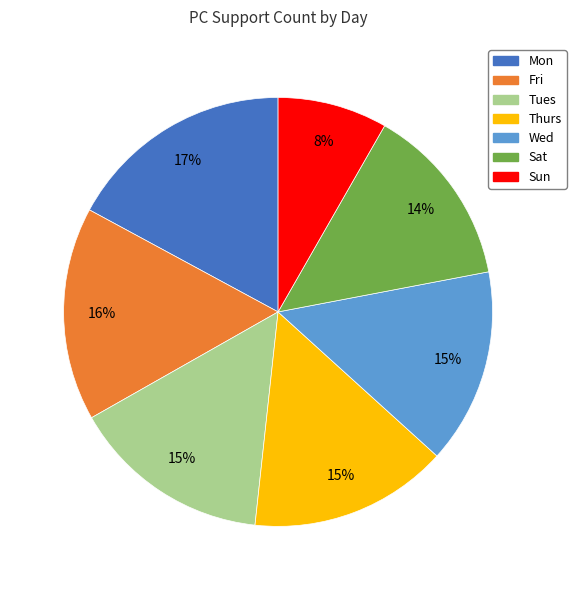

To the nearest percent, what is the combined percentage of Tues and Mon?

32%